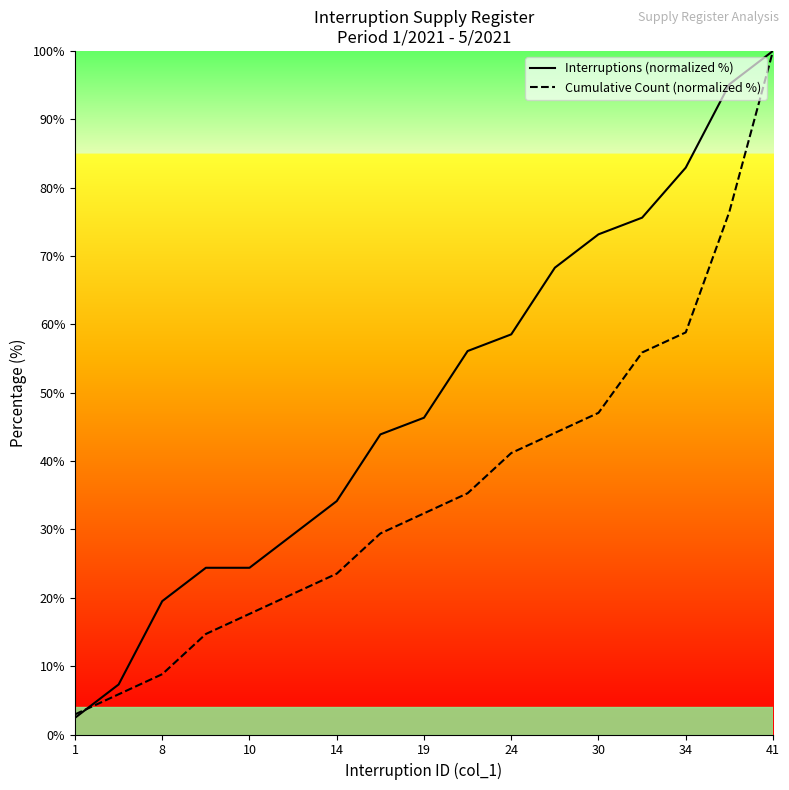

What is the greatest value displayed?

100.0